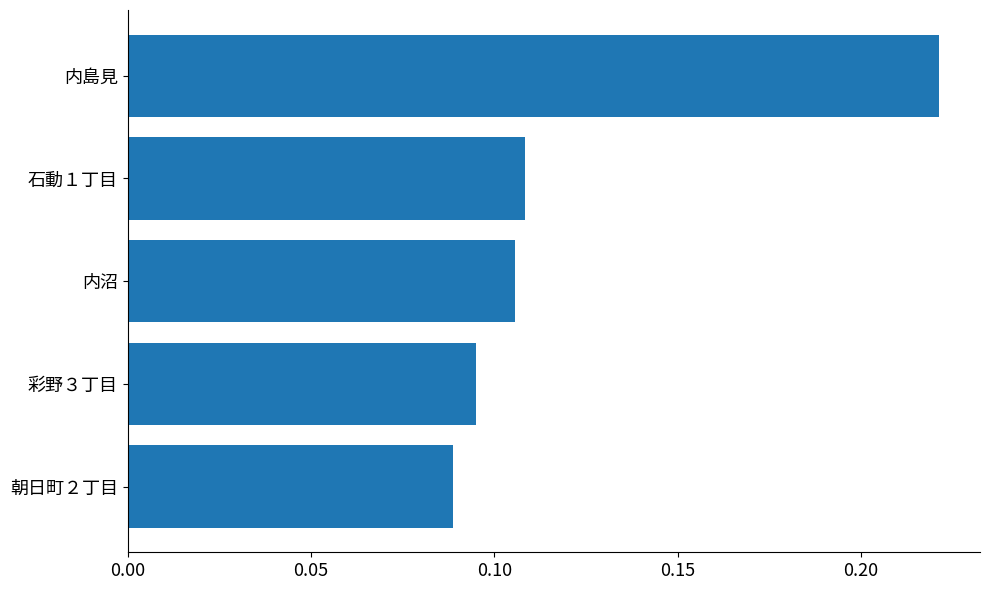

Where is the data nearest to the value 0?

朝日町２丁目